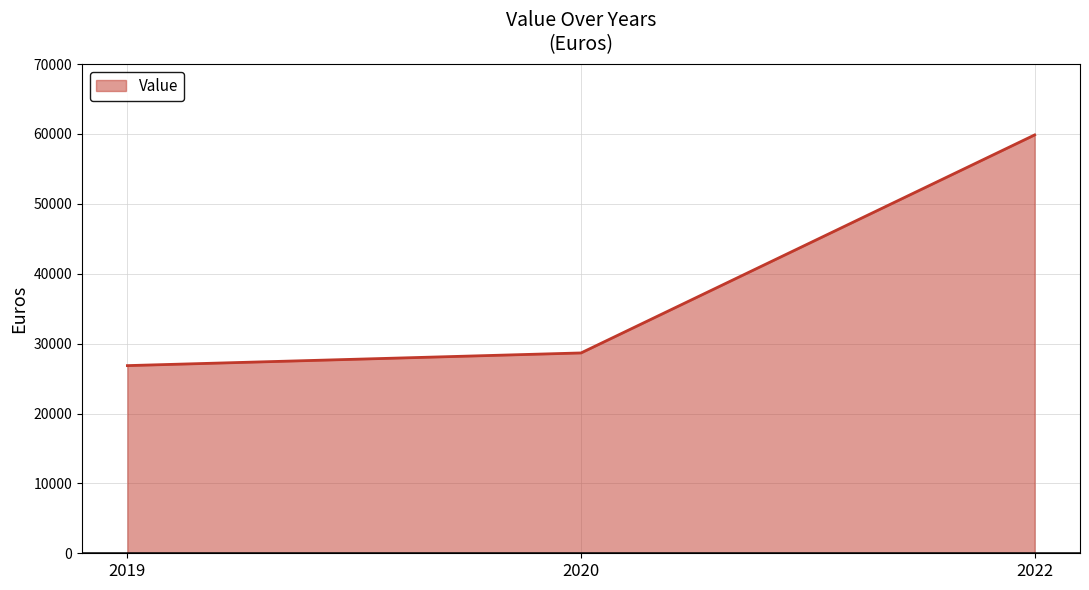

Which has a higher value, 2022 or 2019?

2022